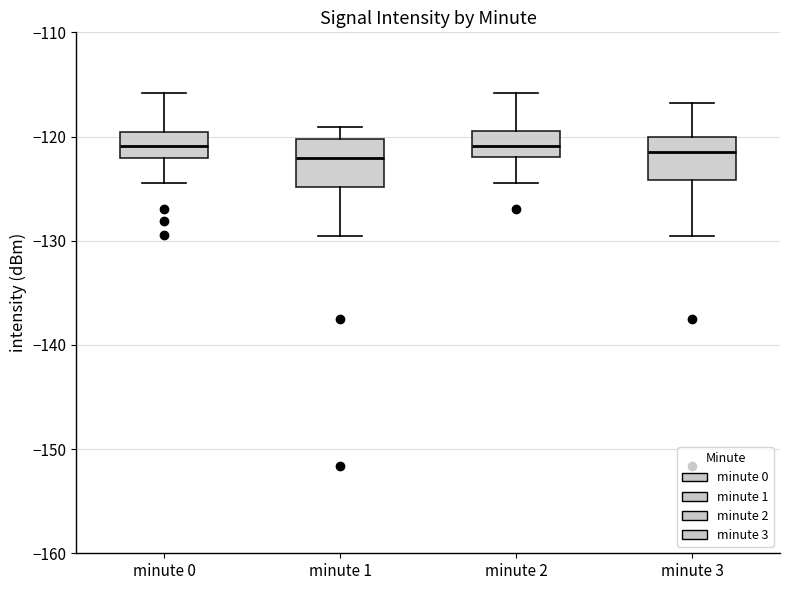

Reading left to right, read every box against the y-axis: the position of its median line, the range the box covers, and the ends of its whiskers. The values are not printed on the chart, so give them approximately, as read against the axis.

minute 0: median -121, box -122 to -120, whiskers -124 to -116
minute 1: median -122, box -125 to -120, whiskers -130 to -119
minute 2: median -121, box -122 to -119, whiskers -124 to -116
minute 3: median -122, box -124 to -120, whiskers -130 to -117